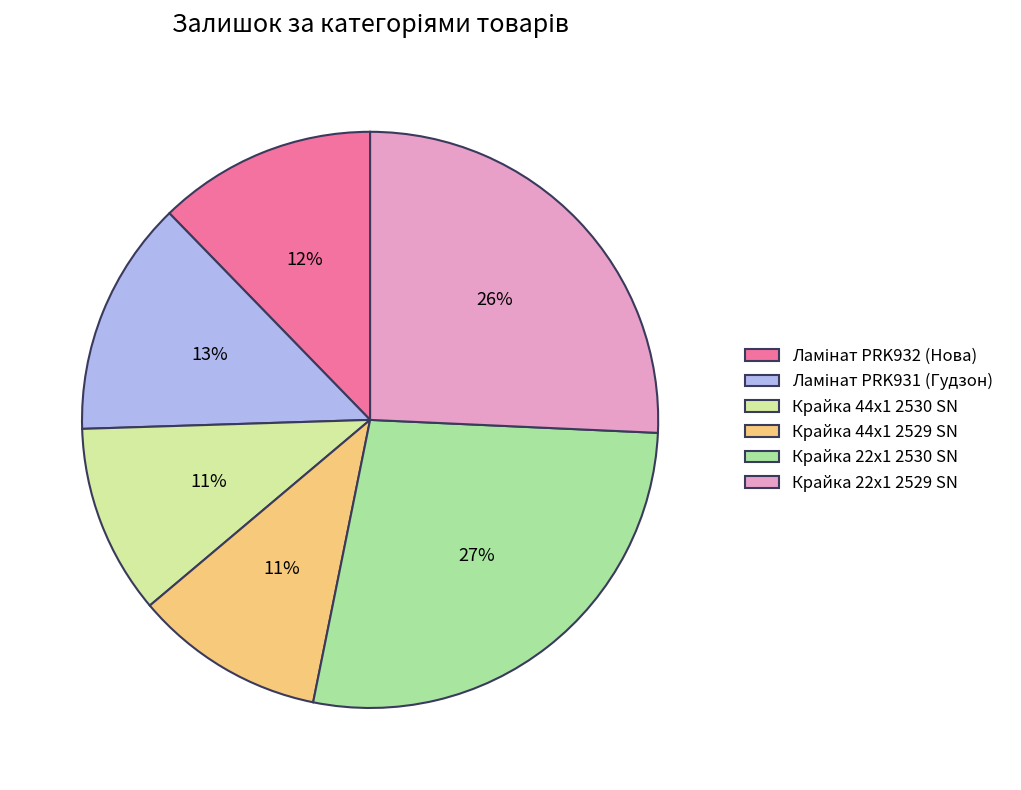

How many slices are in this pie chart?

6